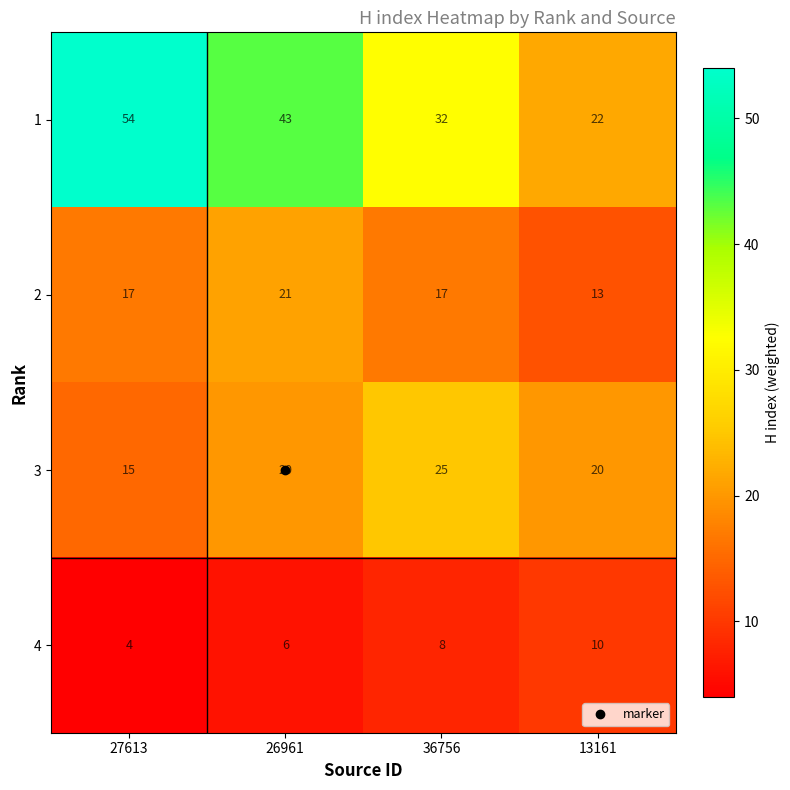

Which series has the largest range (max minus min)?

1